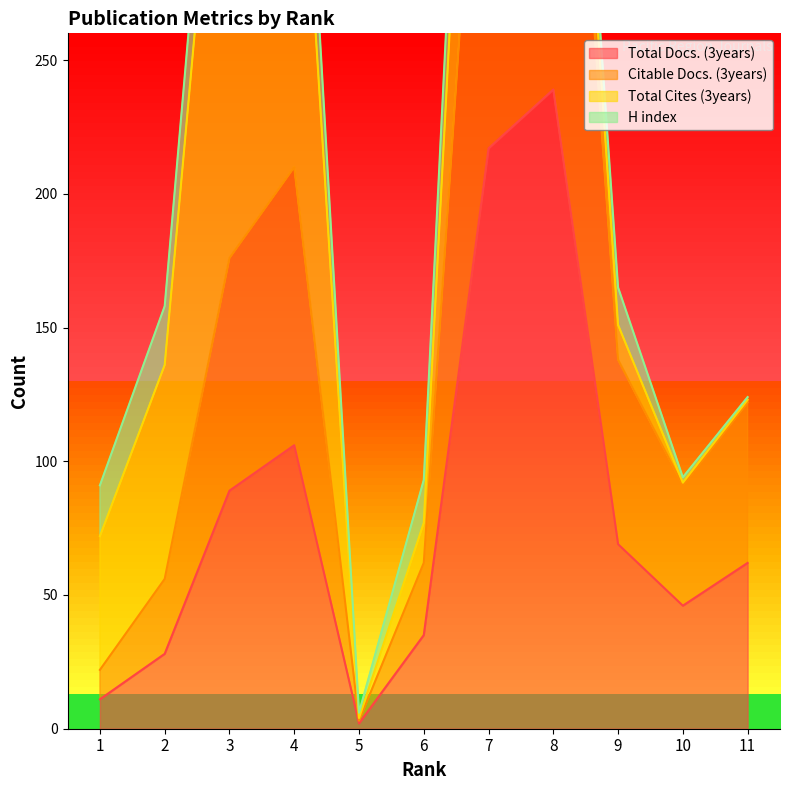

True or false: Citable Docs. (3years) and Total Docs. (3years) cross at least once.

False